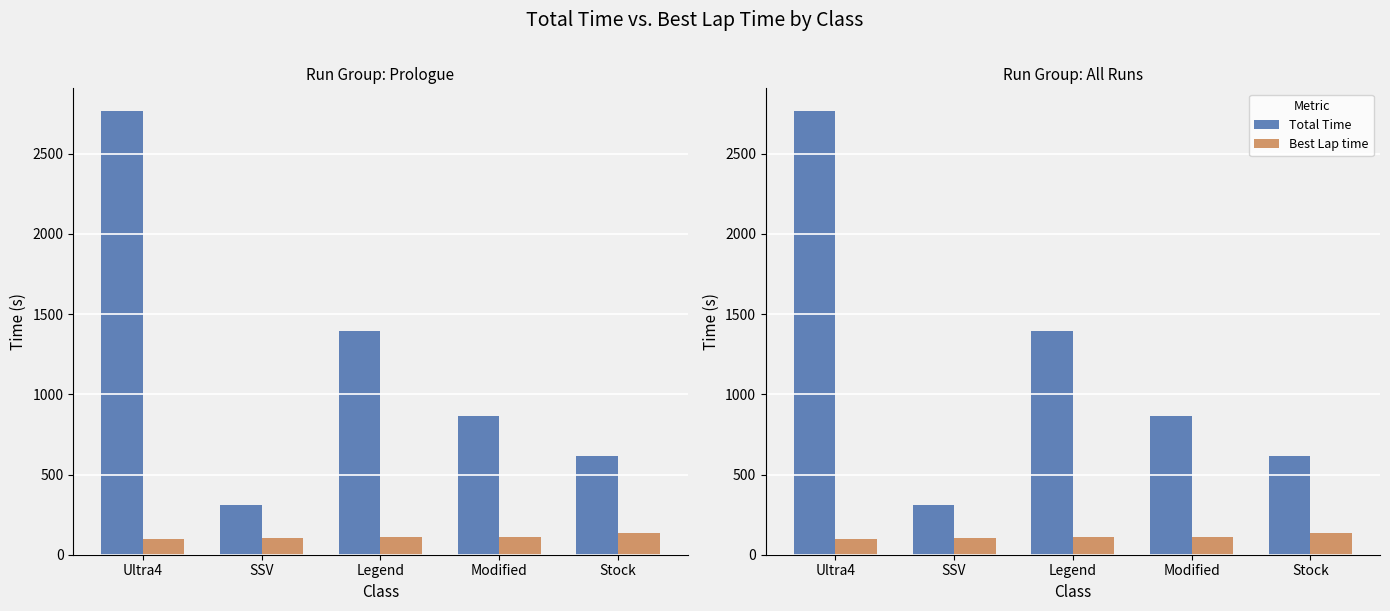

What is the total value across all series at Legend?

1503.3